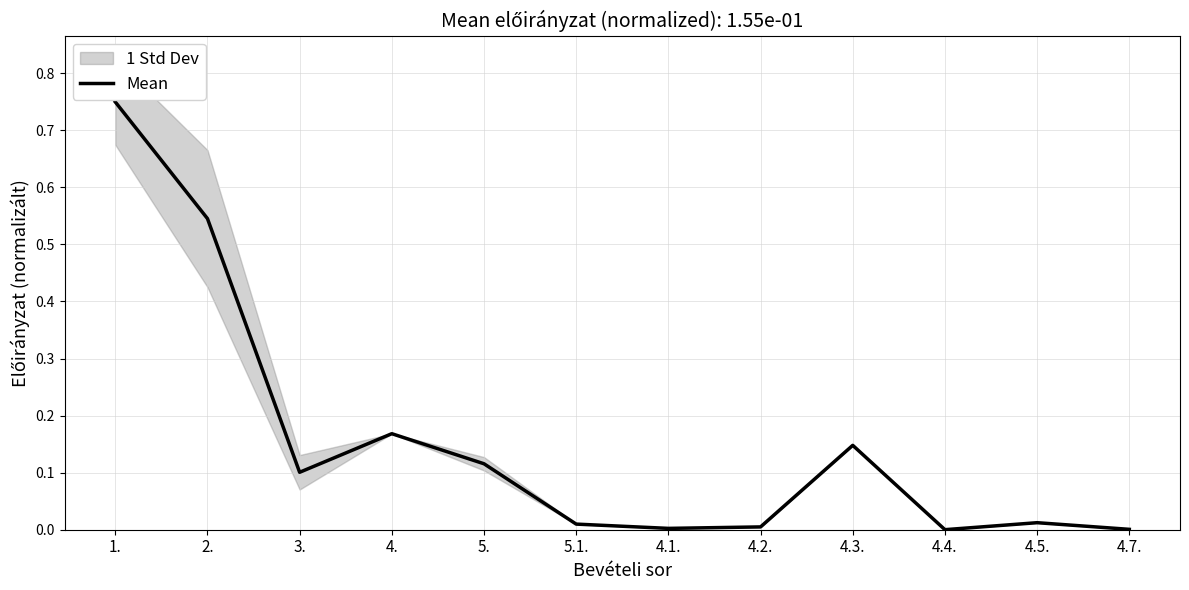

How many interior local peaks (higher than both neighbors) does the data have?

3